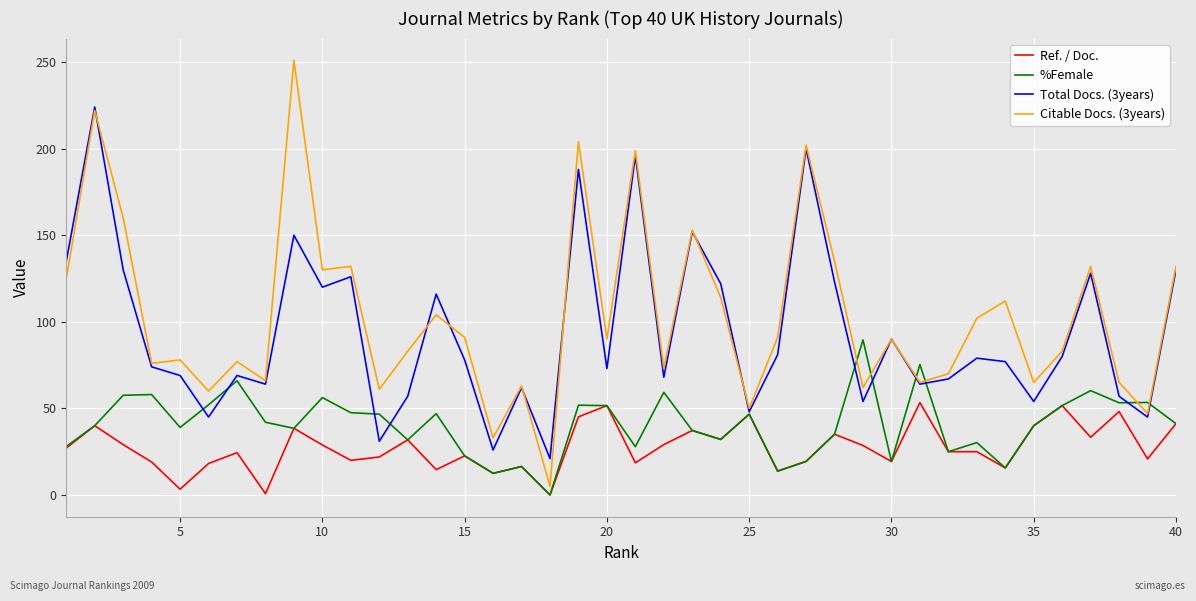

Which series has the largest total across all categories?

Citable Docs. (3years)